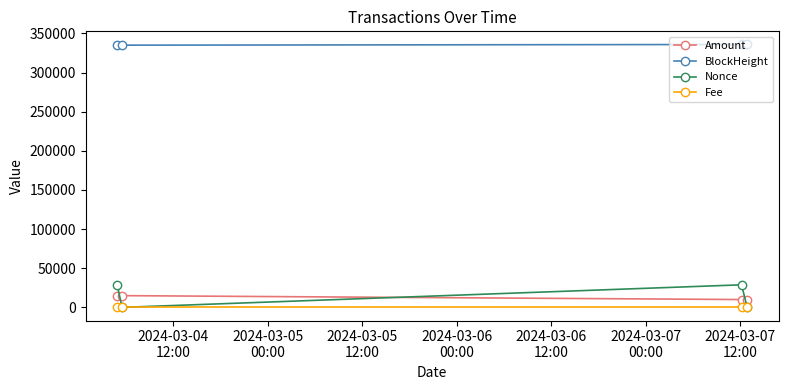

Which series has the largest total across all categories?

BlockHeight